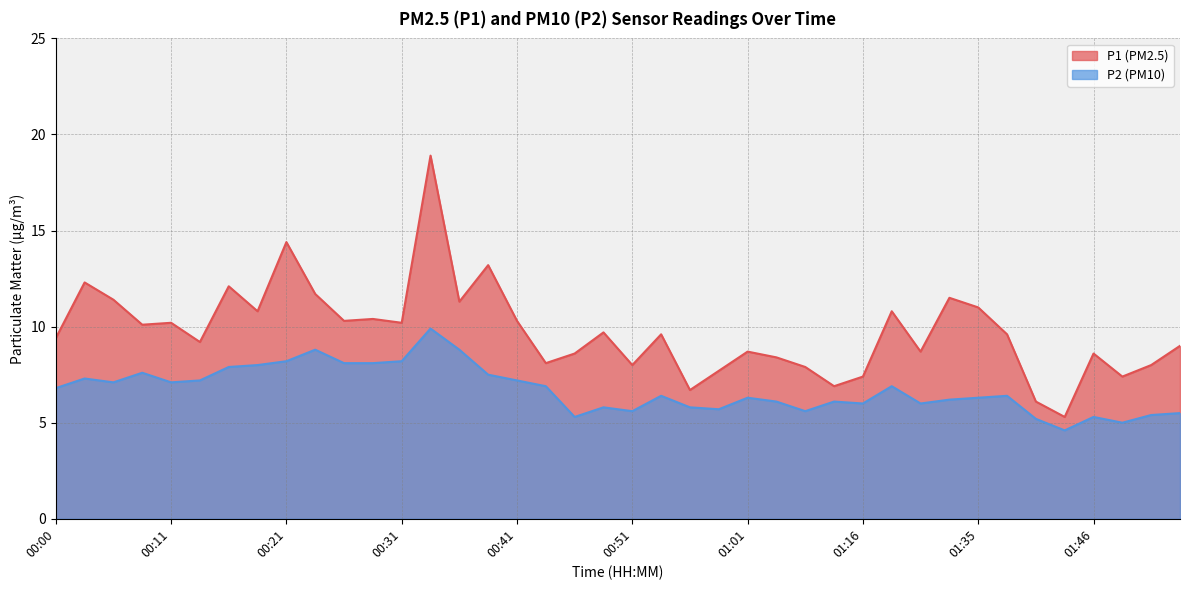

What is the maximum value shown in the chart?

18.9